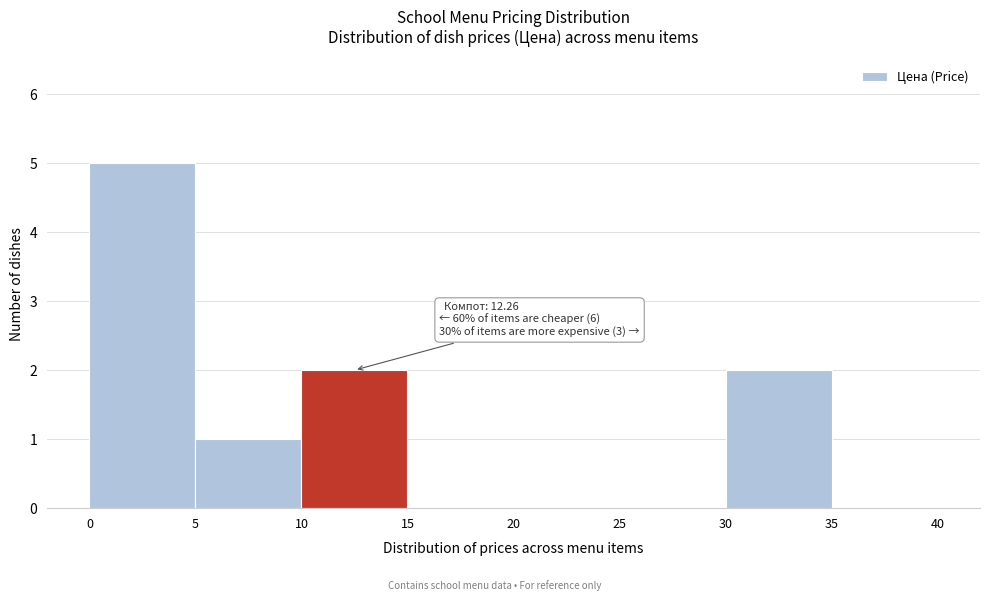

Over which range of the x-axis is the bar tallest?

0 to 5